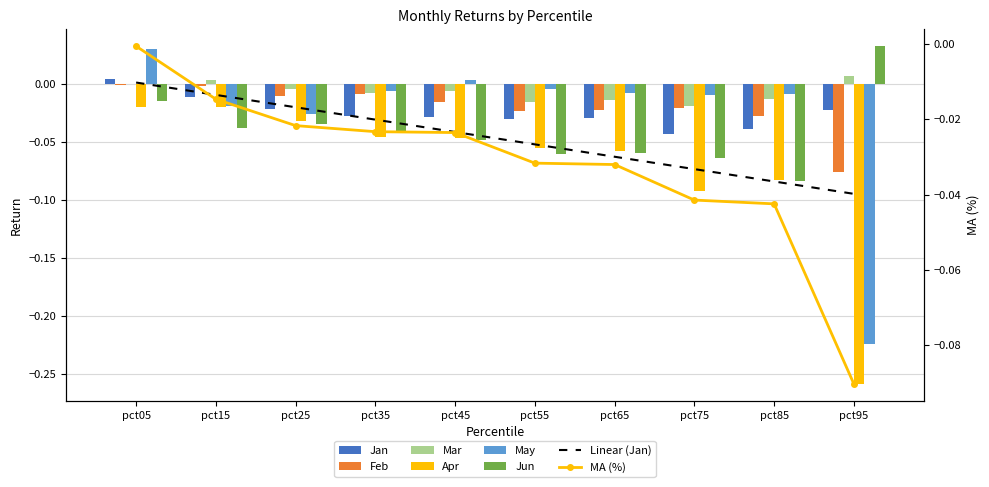

Rank the series by their maximum value, from highest to lowest.

Jun, May, Mar, Jan, Feb, Apr